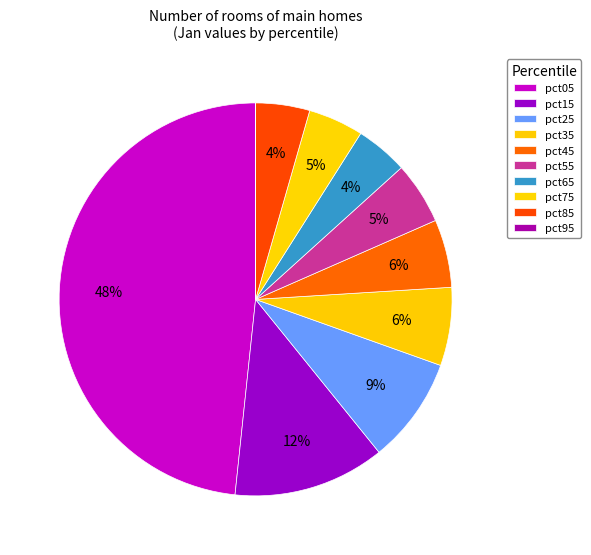

How many slices are in this pie chart?

10